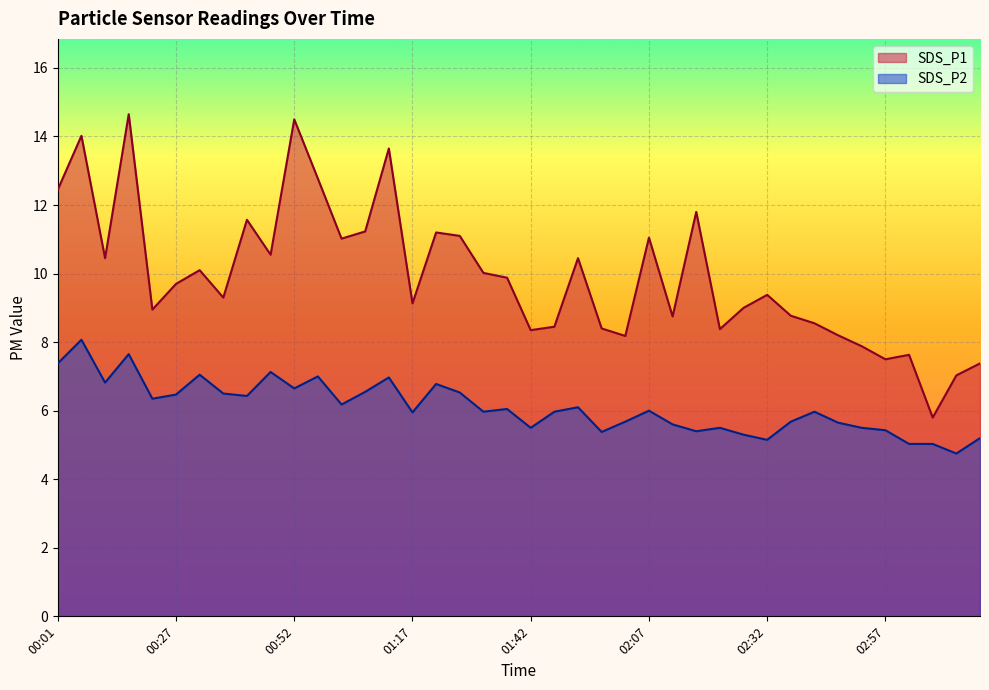

Which has a higher value, 00:27 or 02:12?

00:27